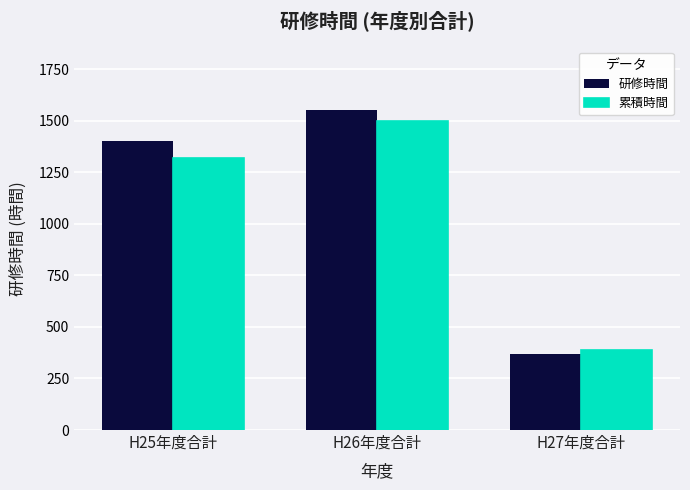

What are all the series names shown in the legend?

研修時間, 累積時間